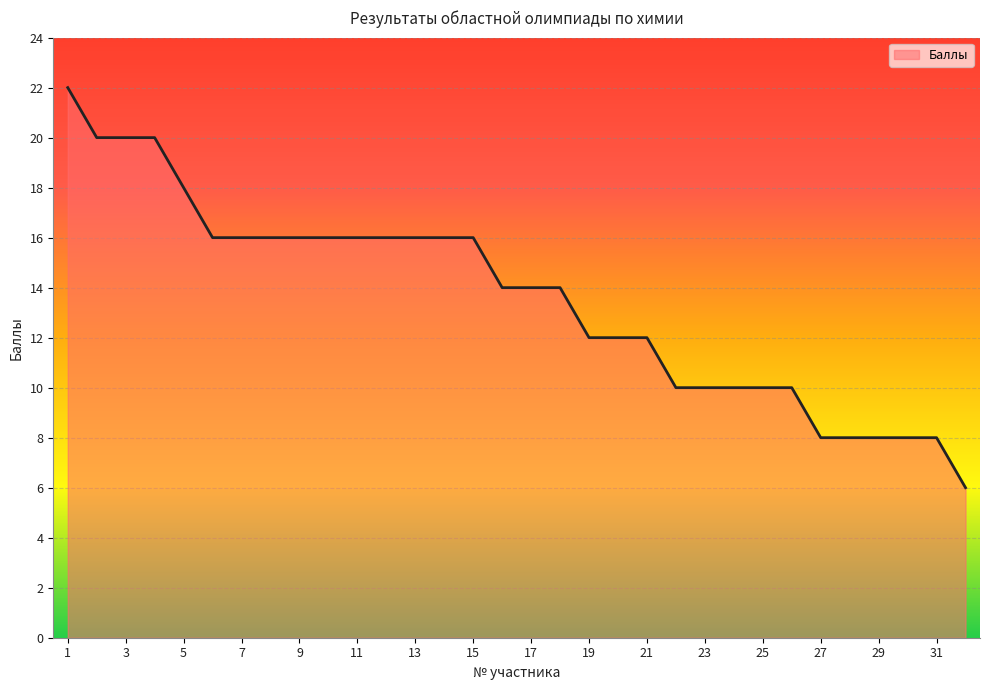

What is the difference between the maximum and minimum values?

16